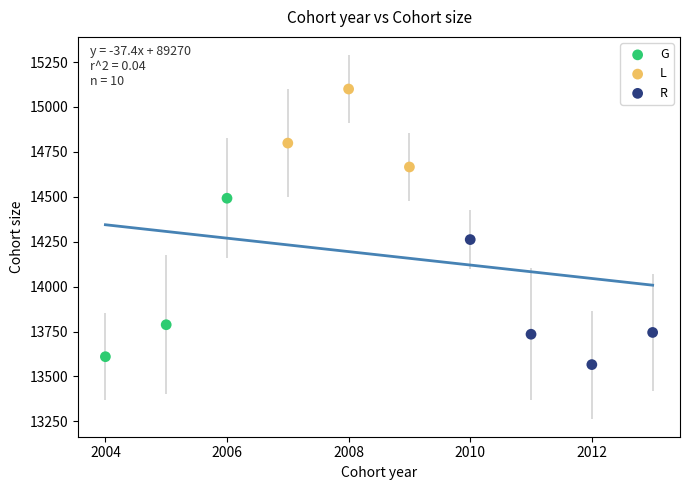

Which series contains the highest Y value?

L